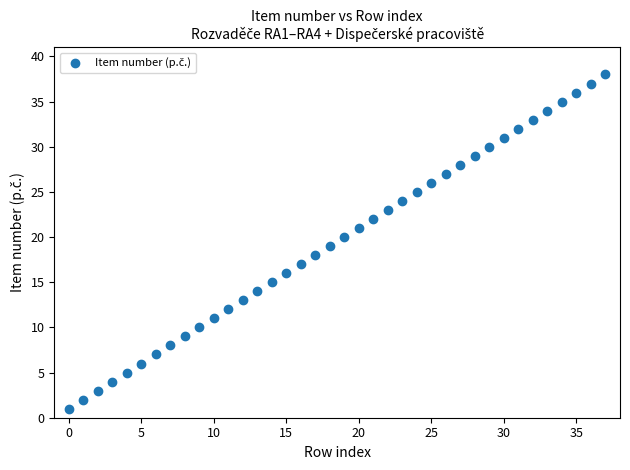

What is the range of Y values (max minus min)?

37